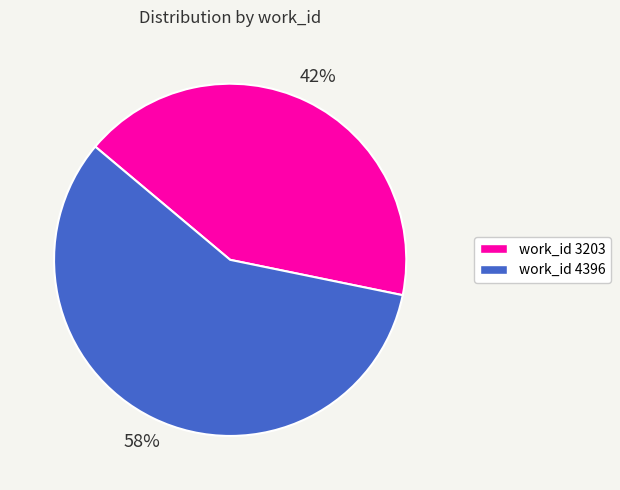

Is there any slice that represents more than half of the pie?

Yes